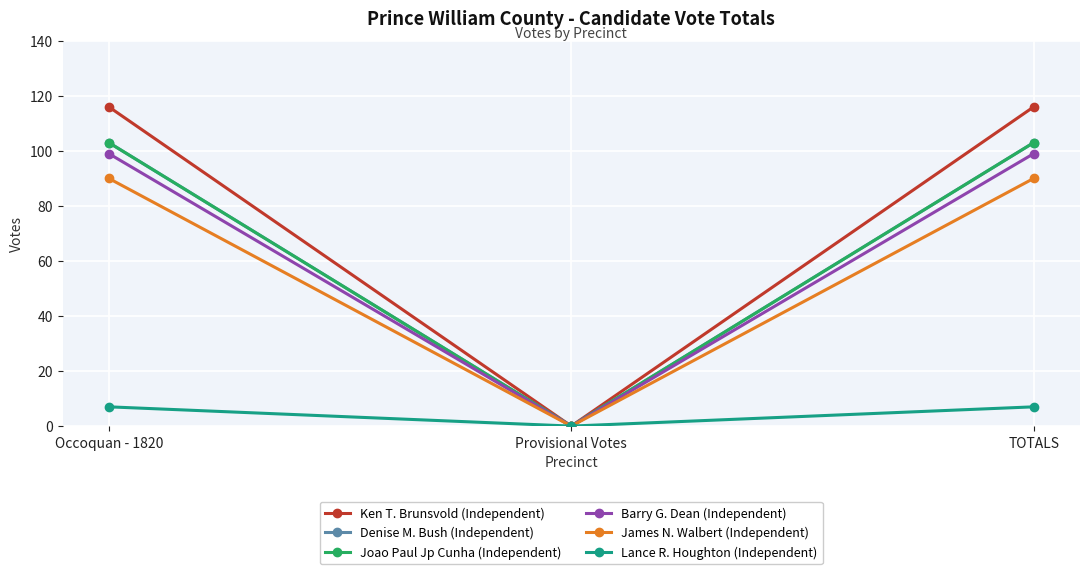

What is the average value of the James N. Walbert (Independent) series?

60